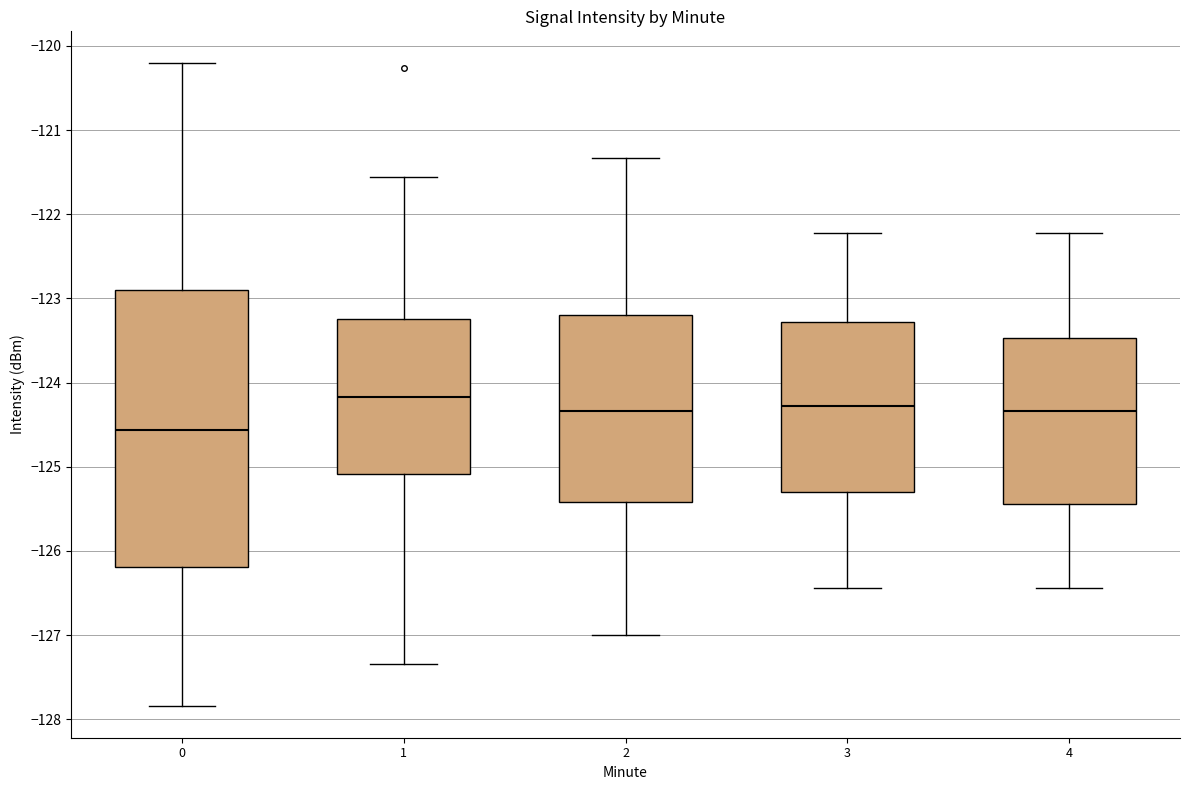

Which box has the highest median line?

1